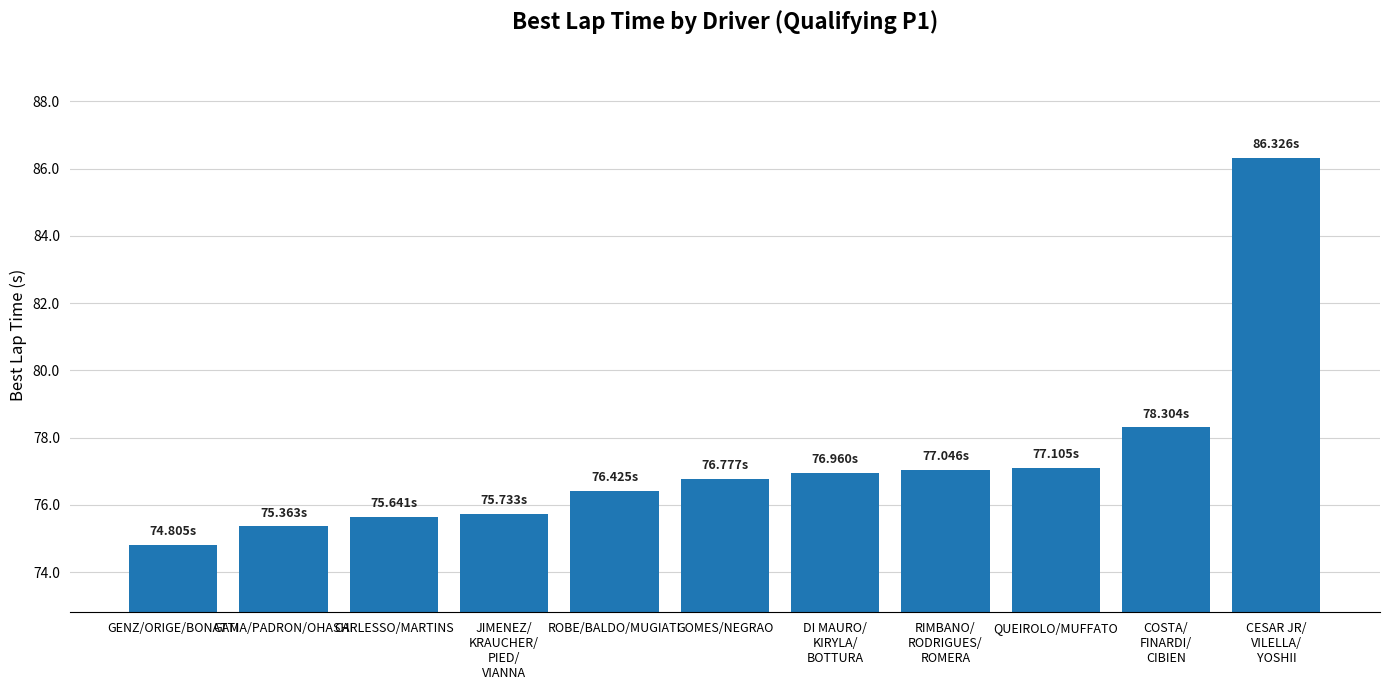

What value does the data have at GENZ/ORIGE/BONATTI?

74.8